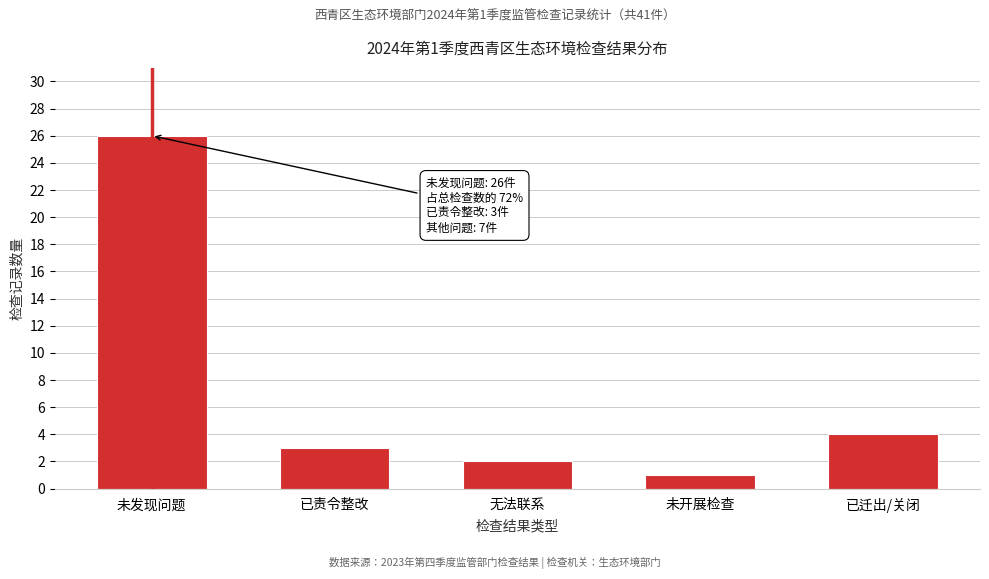

Reading right to left, what are all the values shown in this chart?

4	1	2	3	26